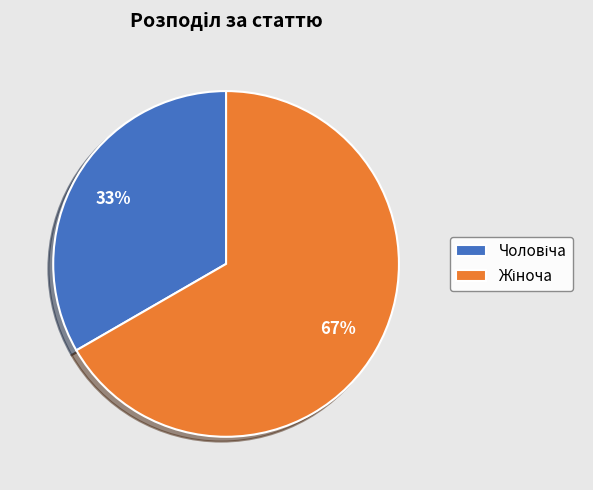

Does any single category account for the majority?

Yes